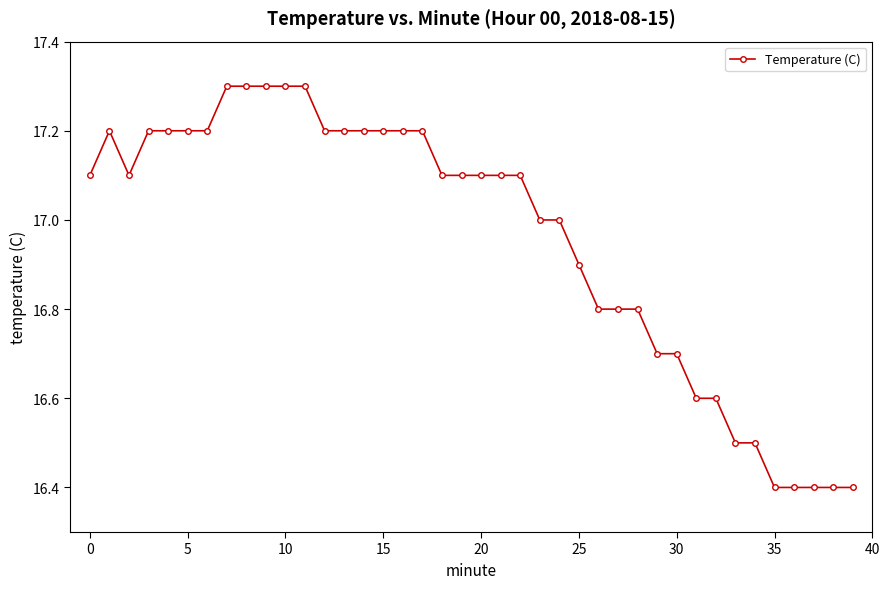

Does the chart display data point markers on the line(s)?

Yes